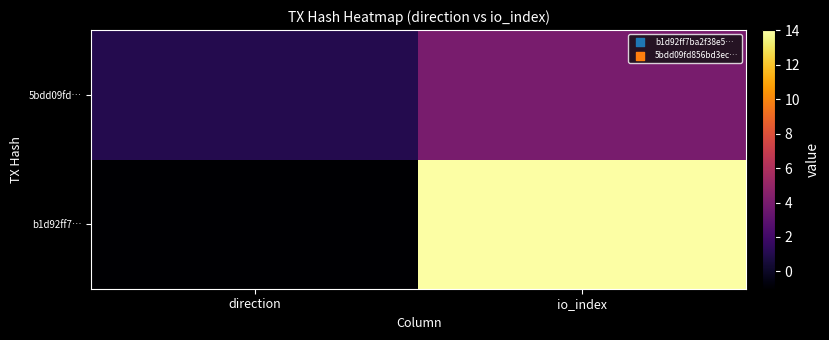

Rank the series by their average value, from lowest to highest.

5bdd09fd…, b1d92ff7…